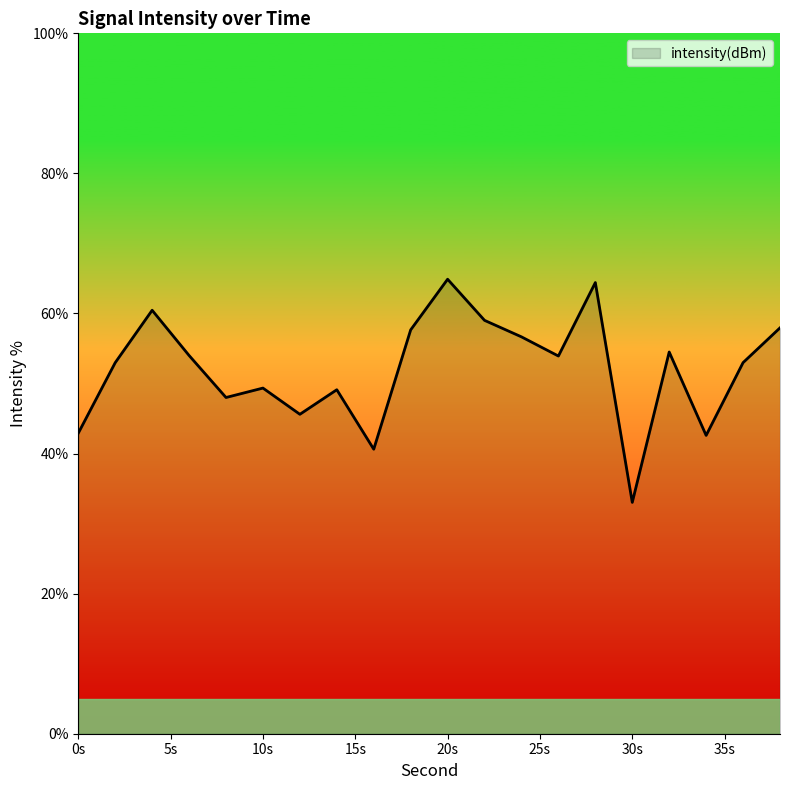

What is the greatest value displayed?

64.9